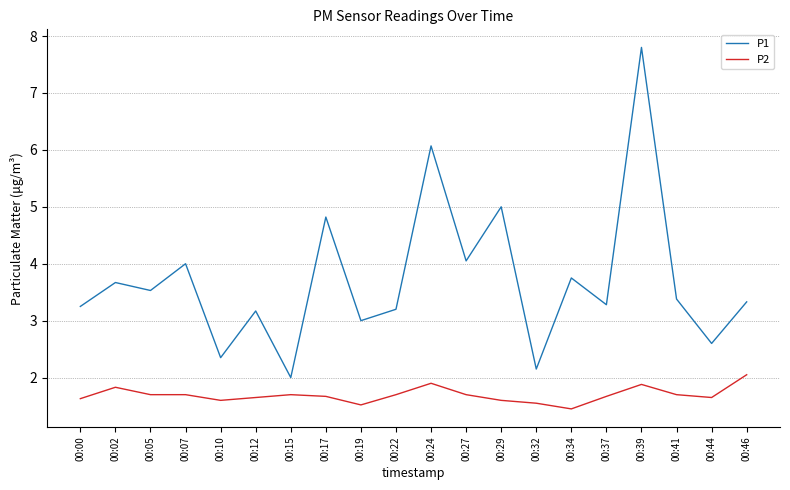

At which category does the chart reach its peak across all series?

00:39